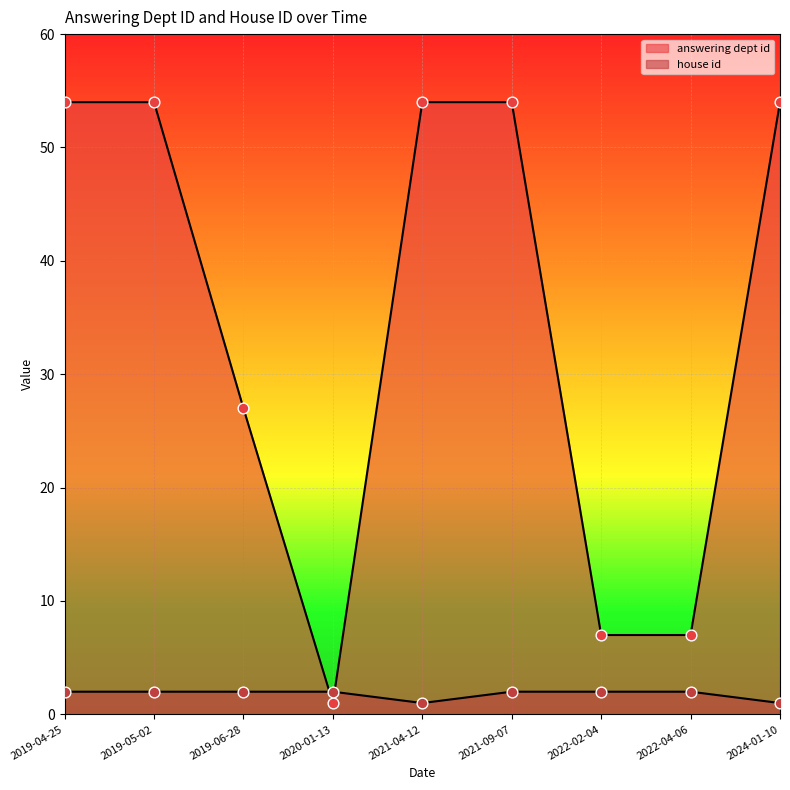

At which category is the sum across all series the highest?

2019-04-25